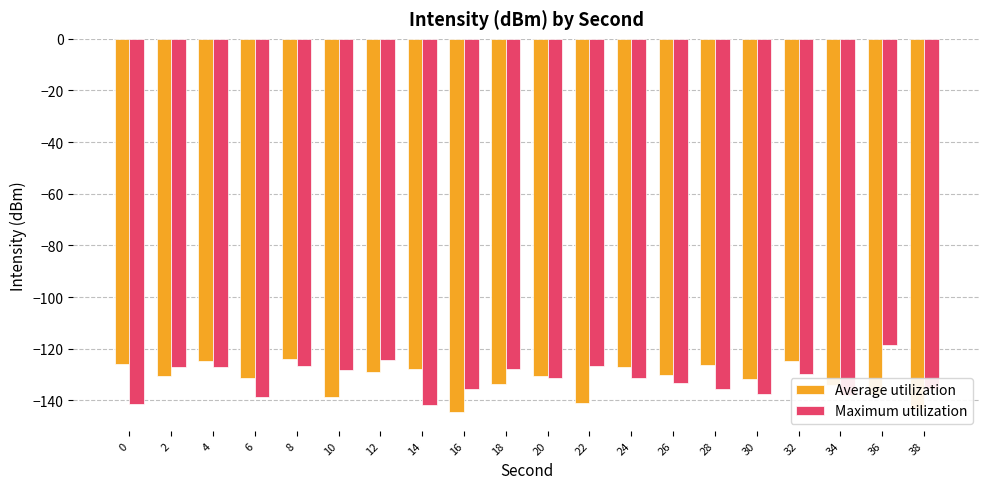

What is the sum of all Average utilization values?

-2636.6